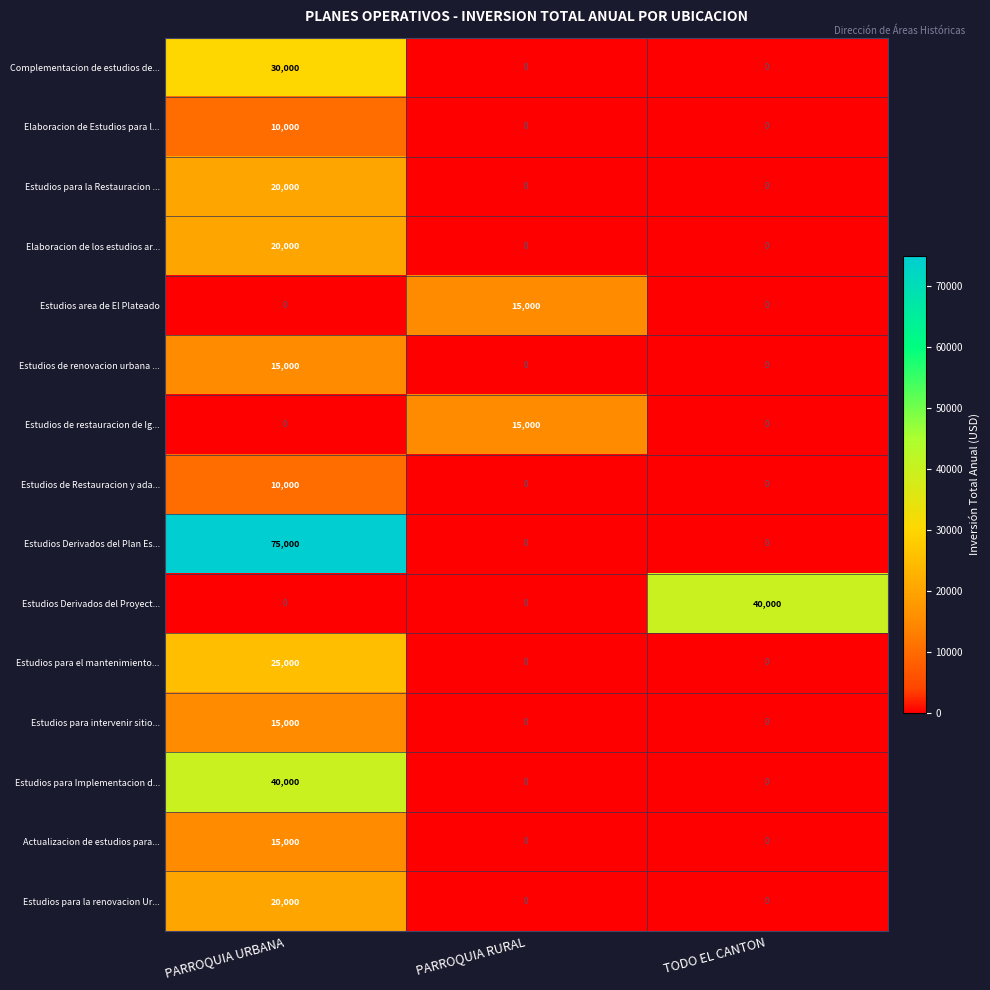

How many Elaboracion de Estudios para l... values are between 0 and 10000?

3